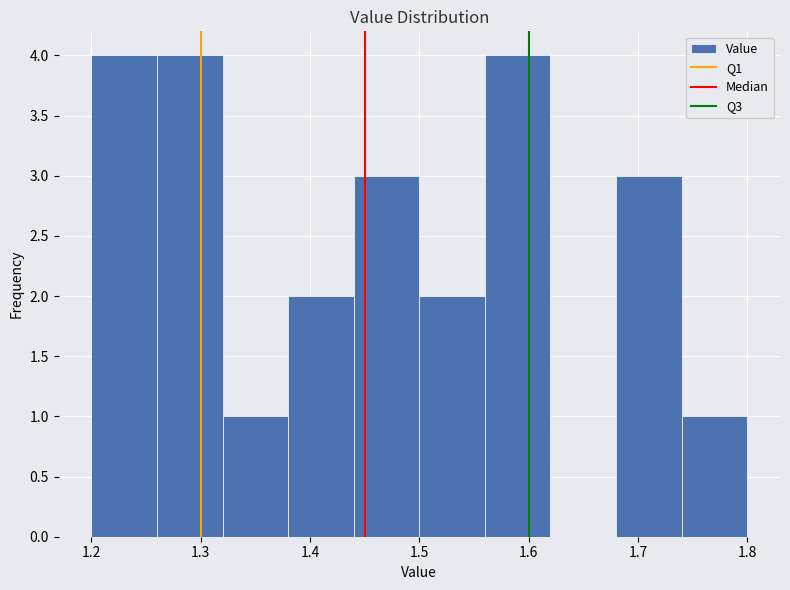

Reading left to right, transcribe this chart: for each bar, give the range it covers on the x-axis and its height. The values are not printed on the chart, so give them approximately, as read against the axis.

1.20 to 1.26: 4
1.26 to 1.32: 4
1.32 to 1.38: 1
1.38 to 1.44: 2
1.44 to 1.50: 3
1.50 to 1.56: 2
1.56 to 1.62: 4
1.62 to 1.68: 0
1.68 to 1.74: 3
1.74 to 1.80: 1